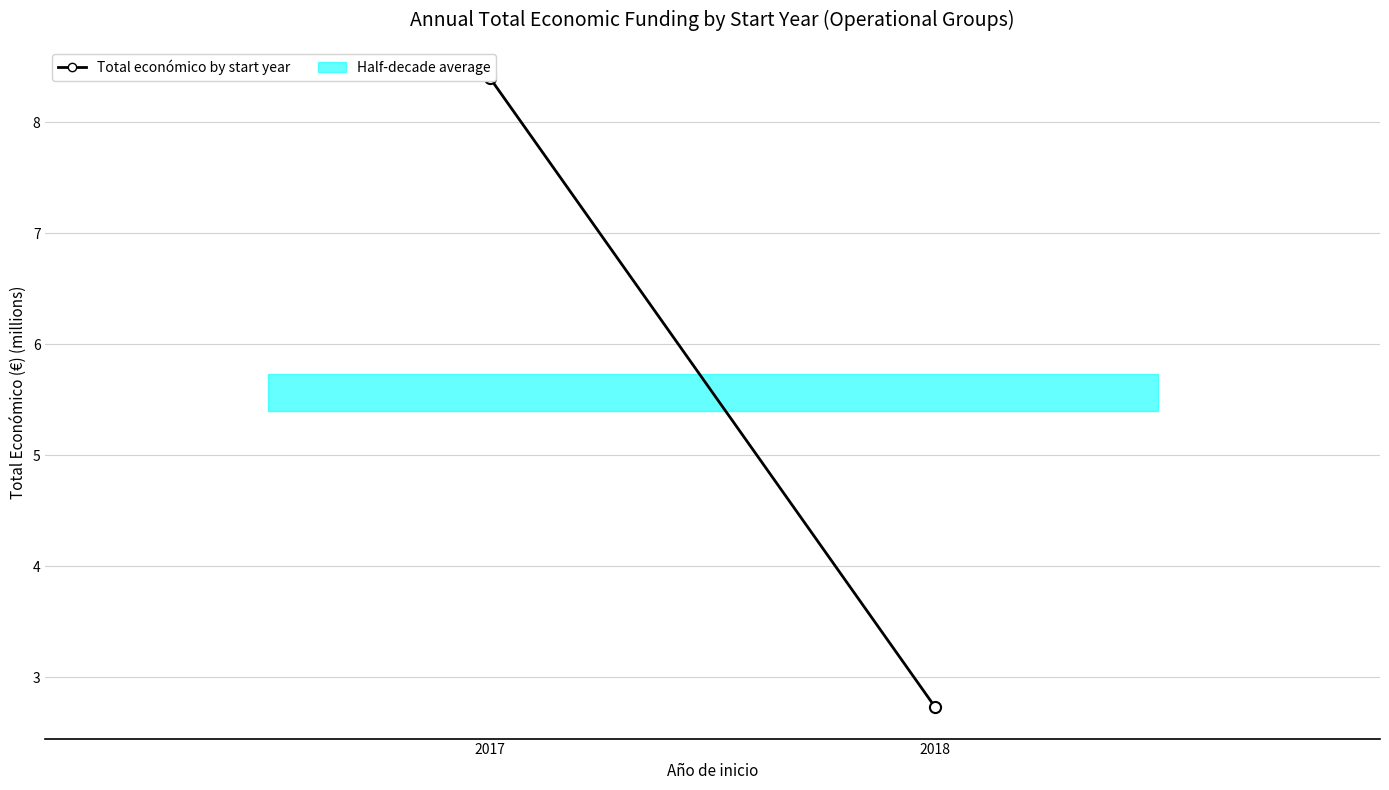

Does the chart have visible grid lines?

Yes